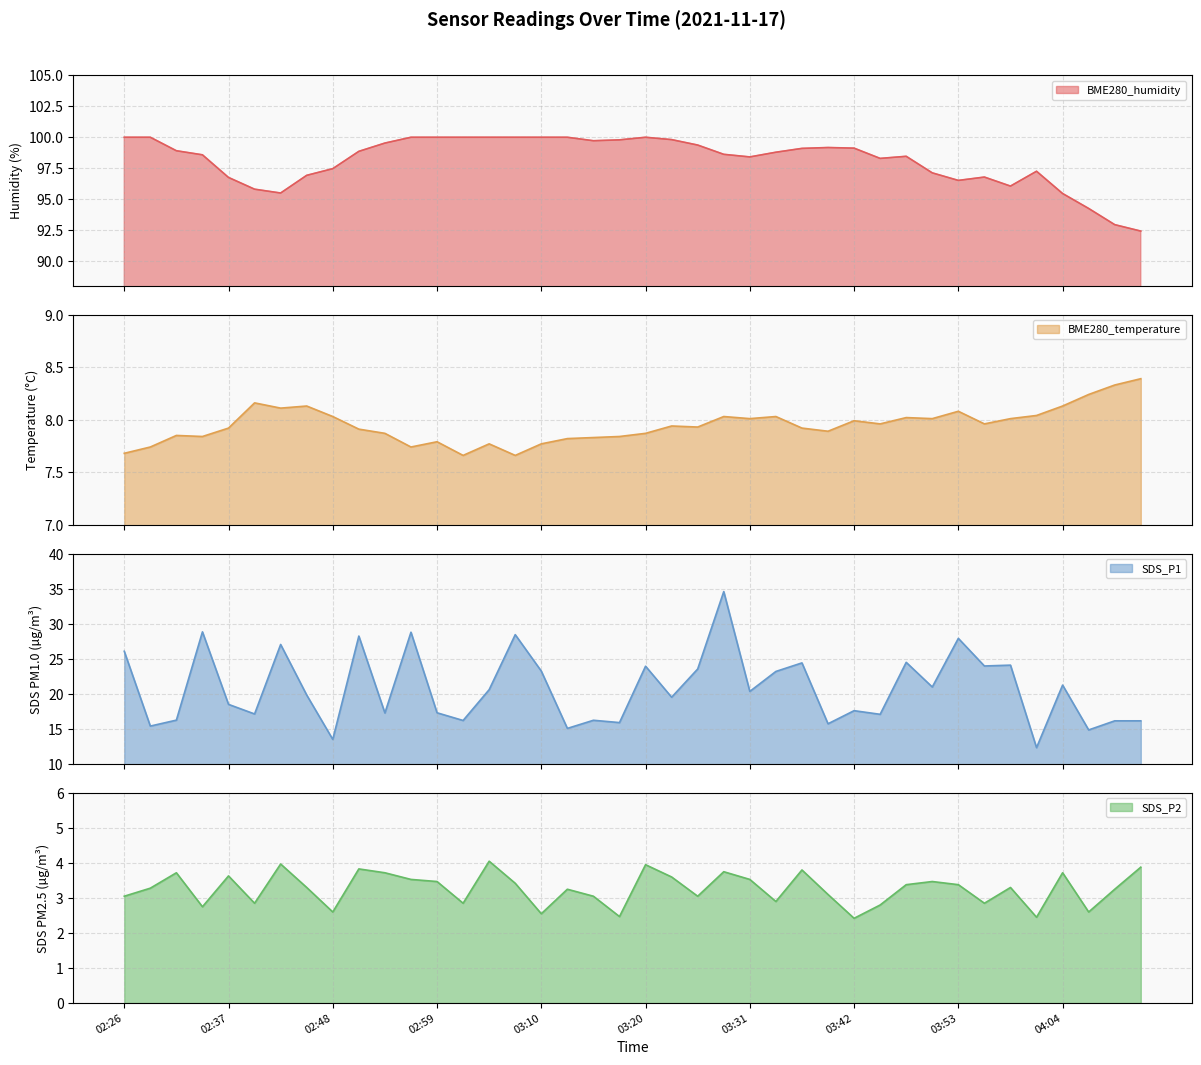

True or false: BME280_humidity and BME280_temperature intersect in this chart.

False